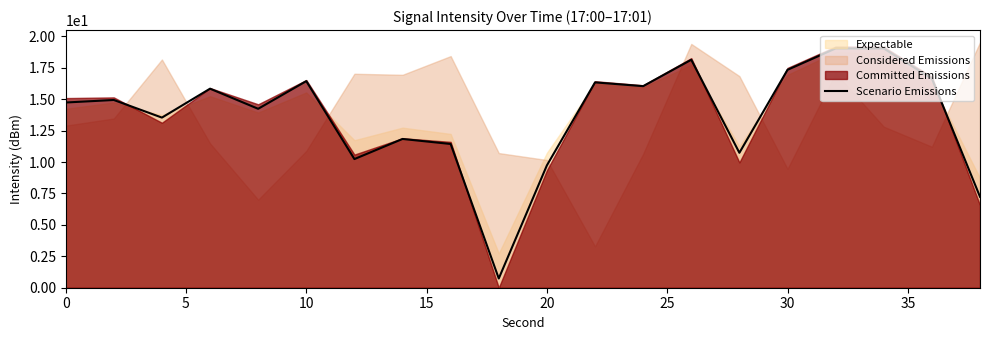

What is the average value?

13.7